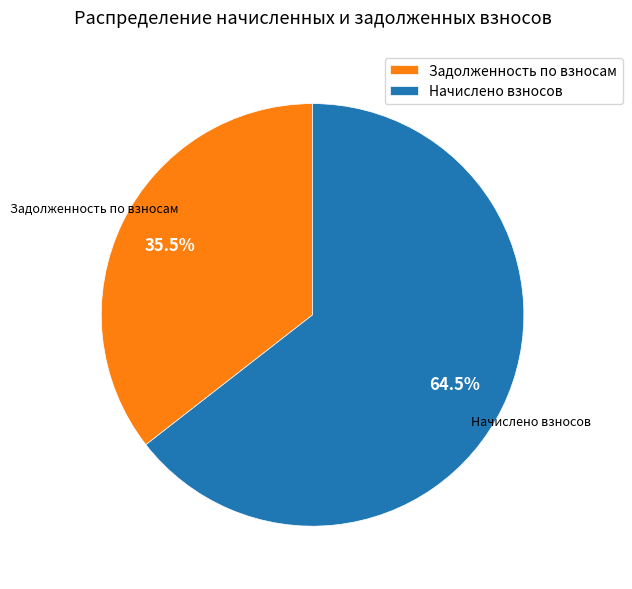

How many segments does this pie chart have?

2